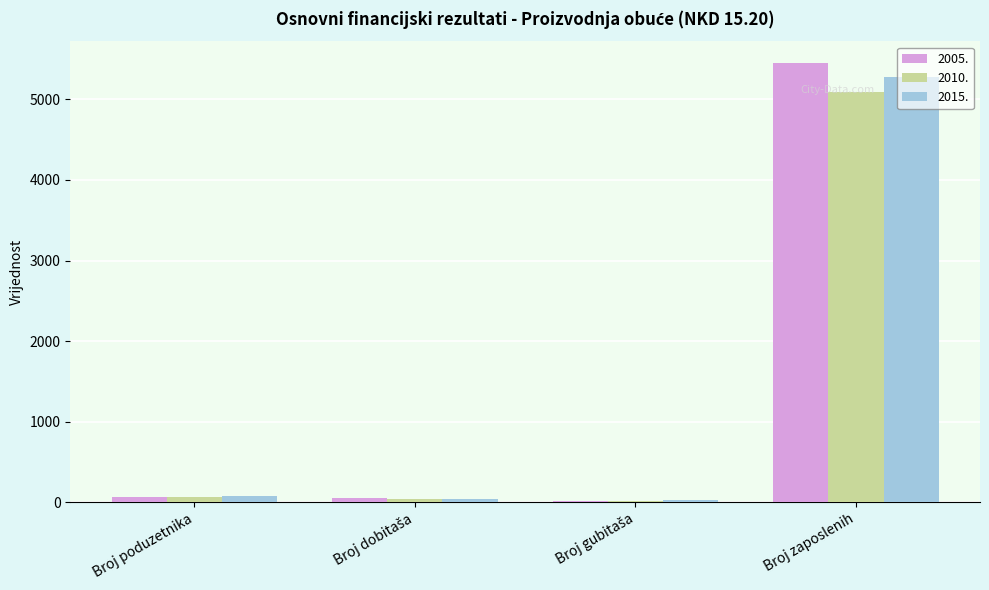

Which series has the largest range (max minus min)?

2005.